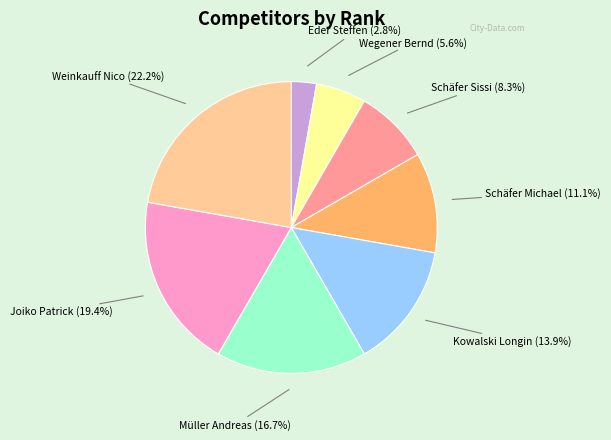

How many segments does this pie chart have?

8